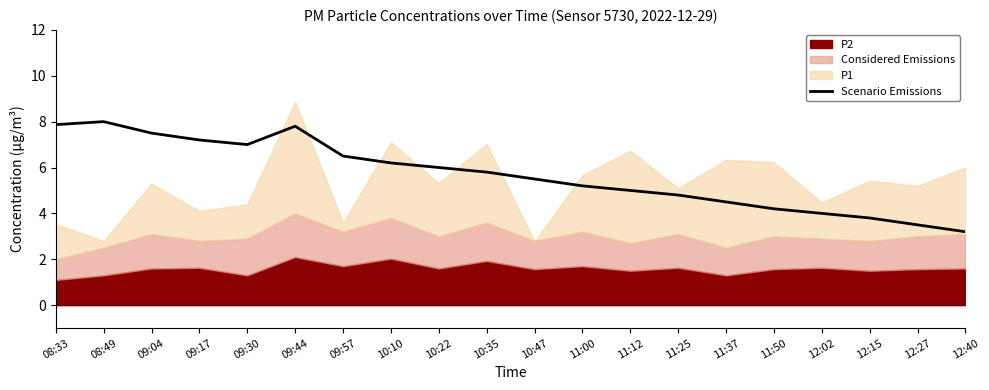

Where is the data nearest to the value 5?

11:12